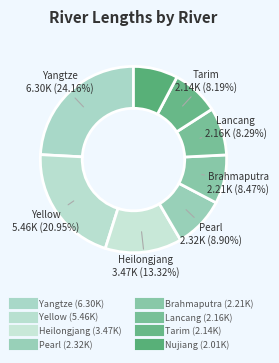

What percentage is the Lancang slice, to the nearest percent?

8%